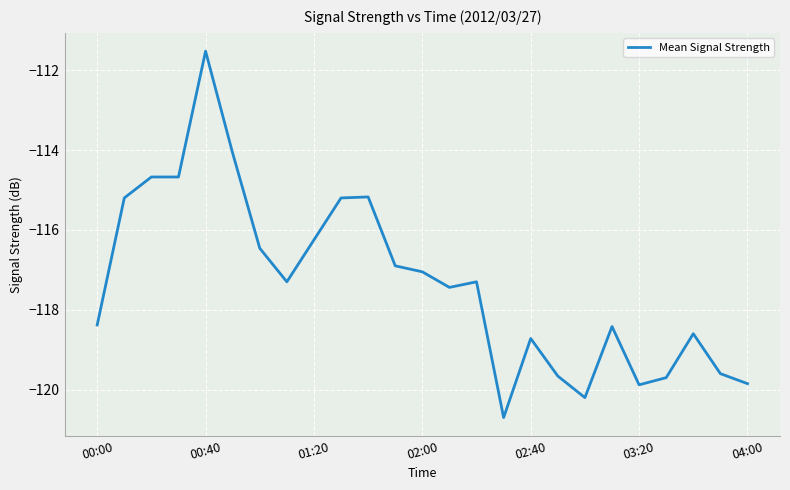

What is the average value?

-117.3